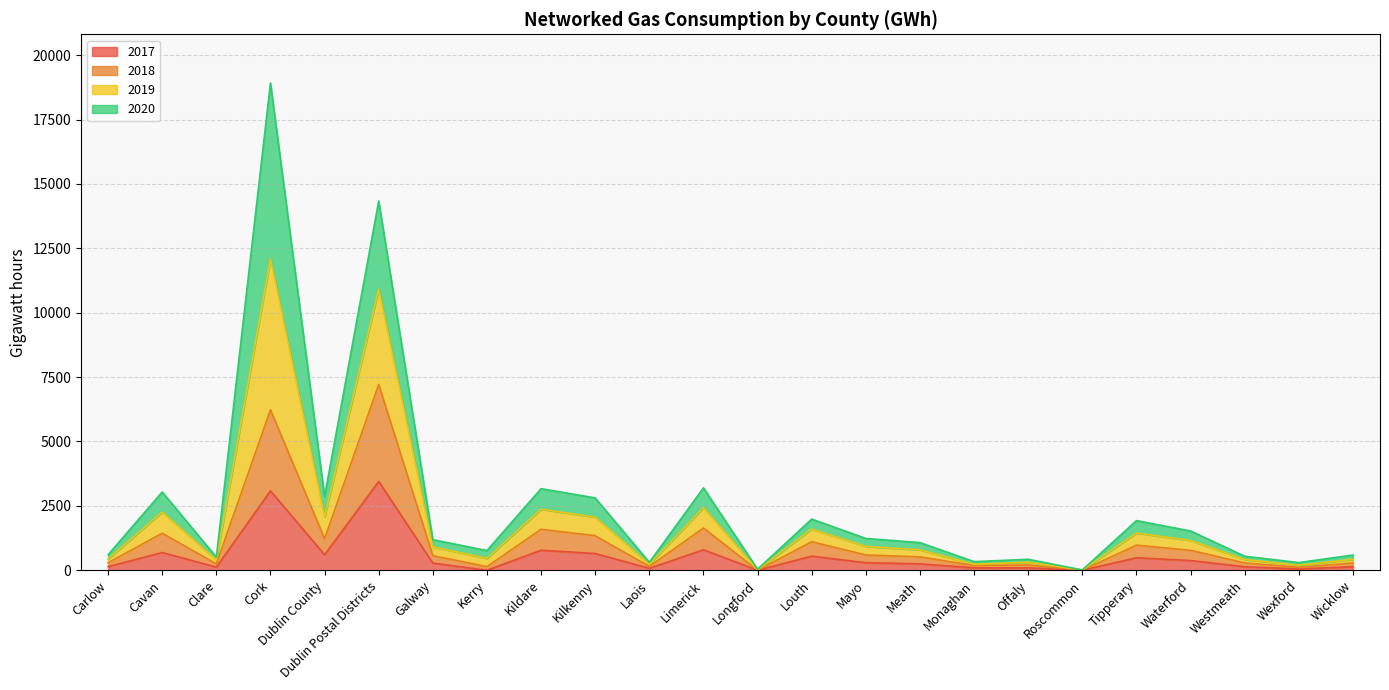

What is the maximum value for 2017?

3446